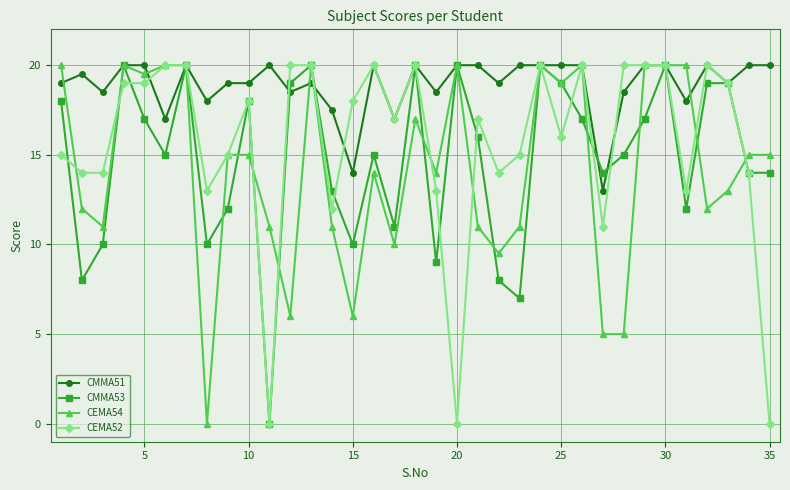

Which series has the largest total across all categories?

CMMA51